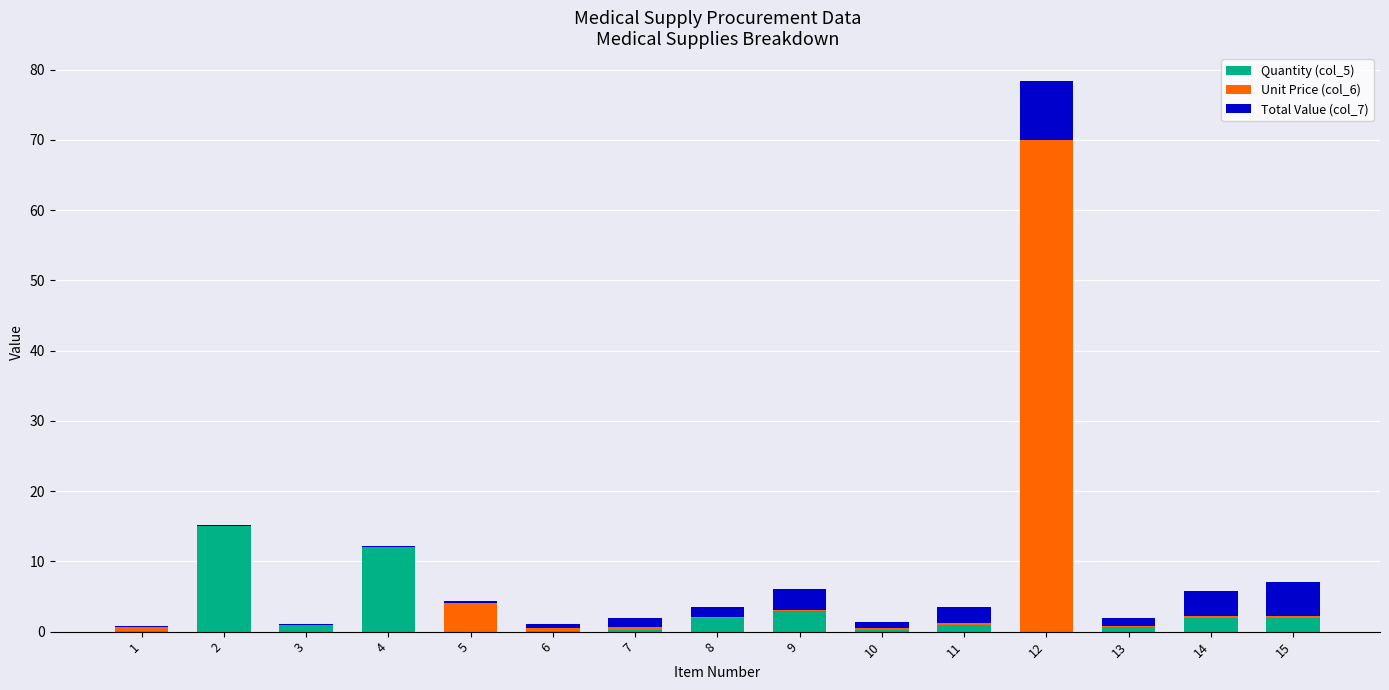

Count the number of categories in the chart.

15